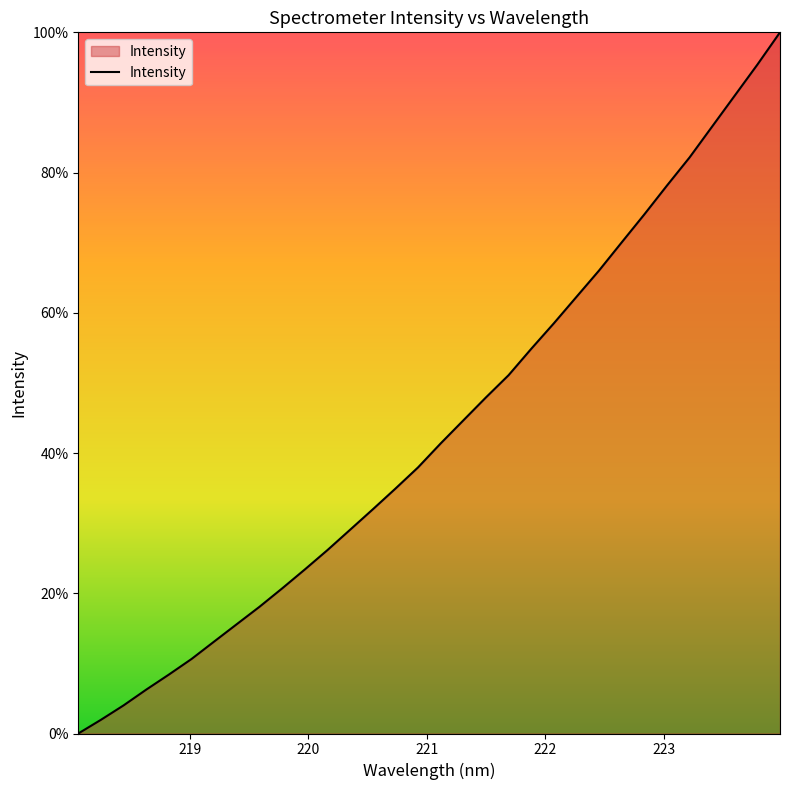

What is the maximum value shown in the chart?

100.0